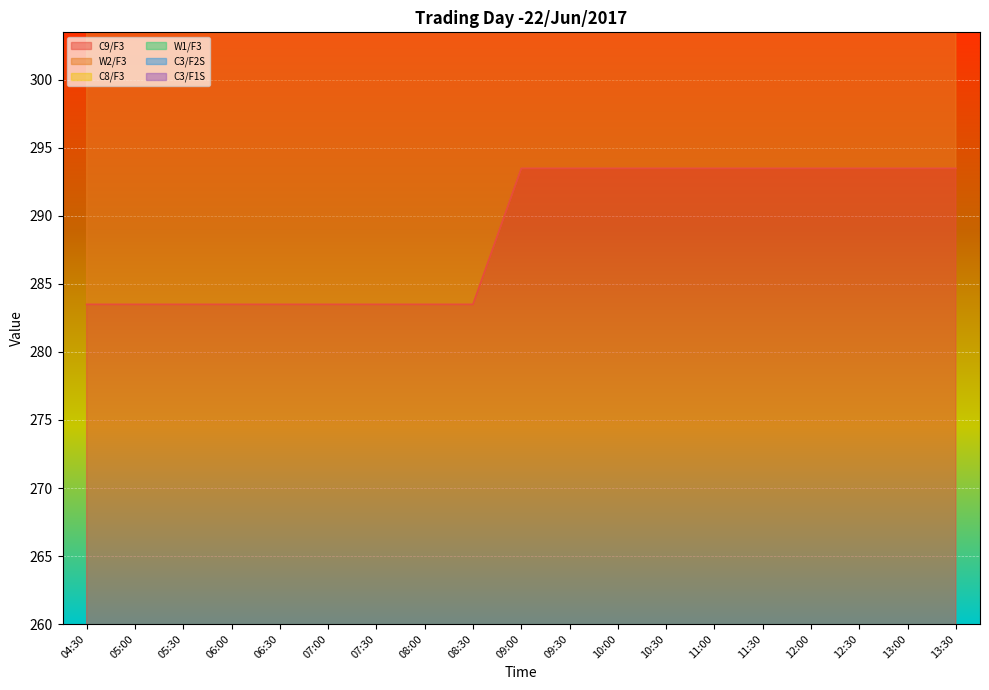

Which label corresponds to the largest value in the chart?

09:00